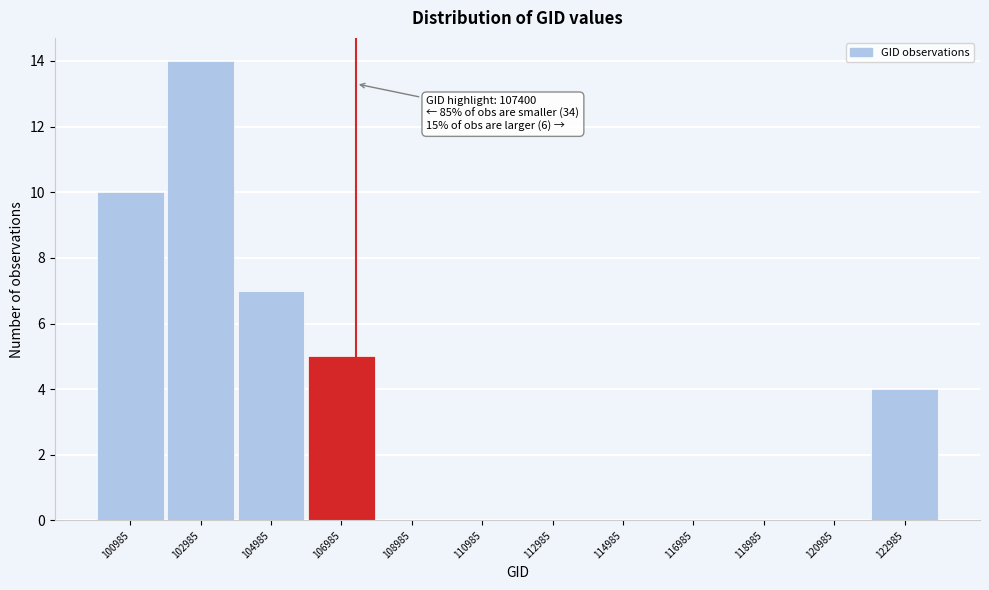

Which range on the x-axis has the tallest bar?

102000 to 104000